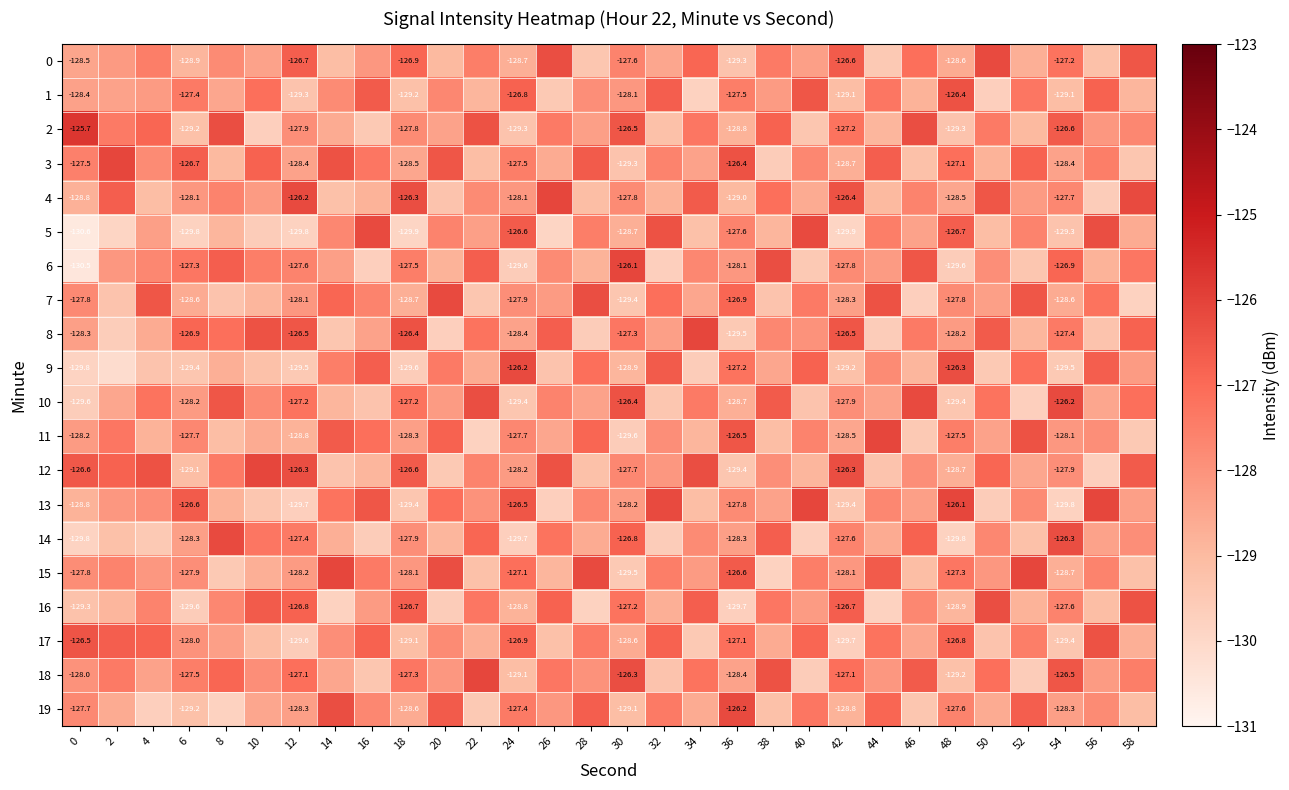

What is the difference between the maximum and minimum values in the 0 series?

3.3